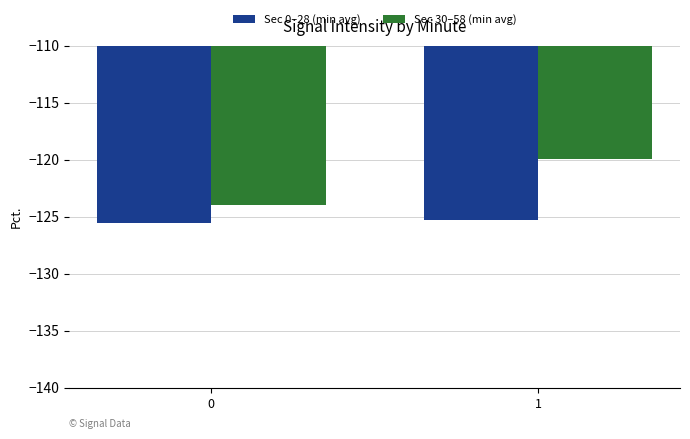

Which series changed the most between 0 and 1?

Sec 30–58 (min avg)